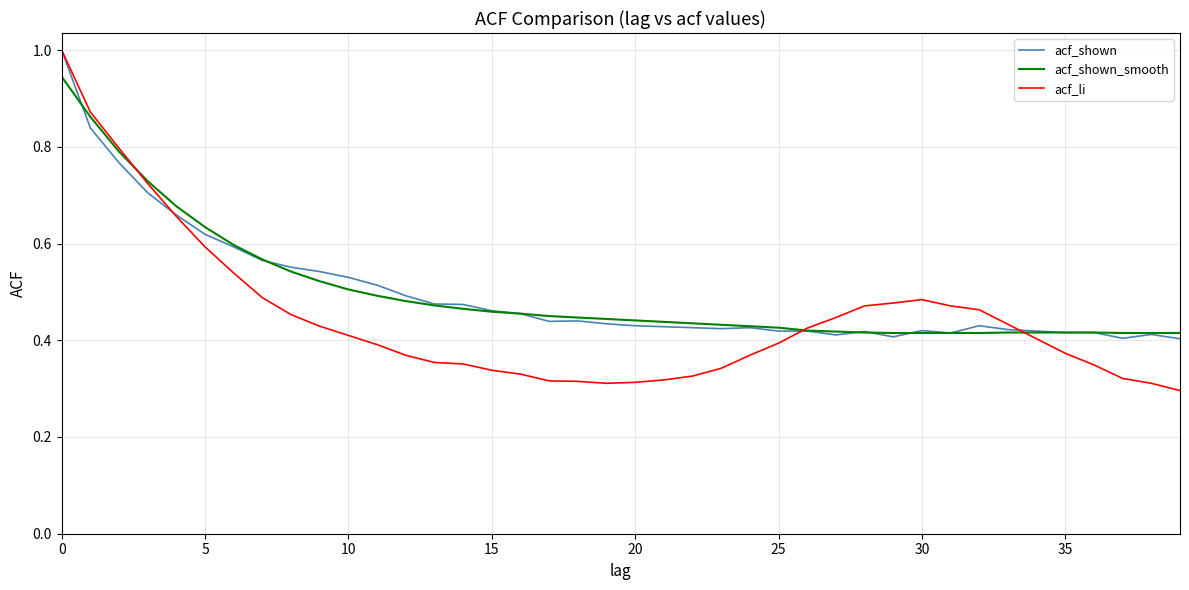

How many categories are shown in the chart?

40